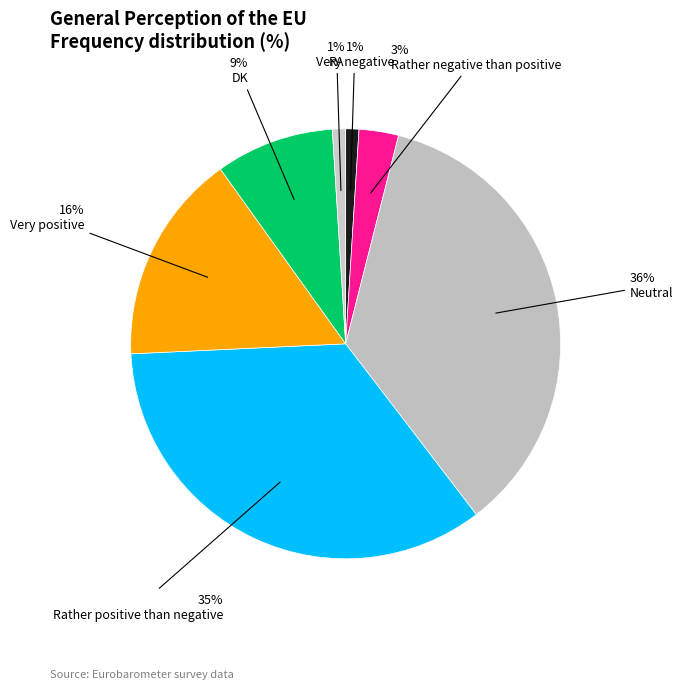

How many slices are in this pie chart?

7